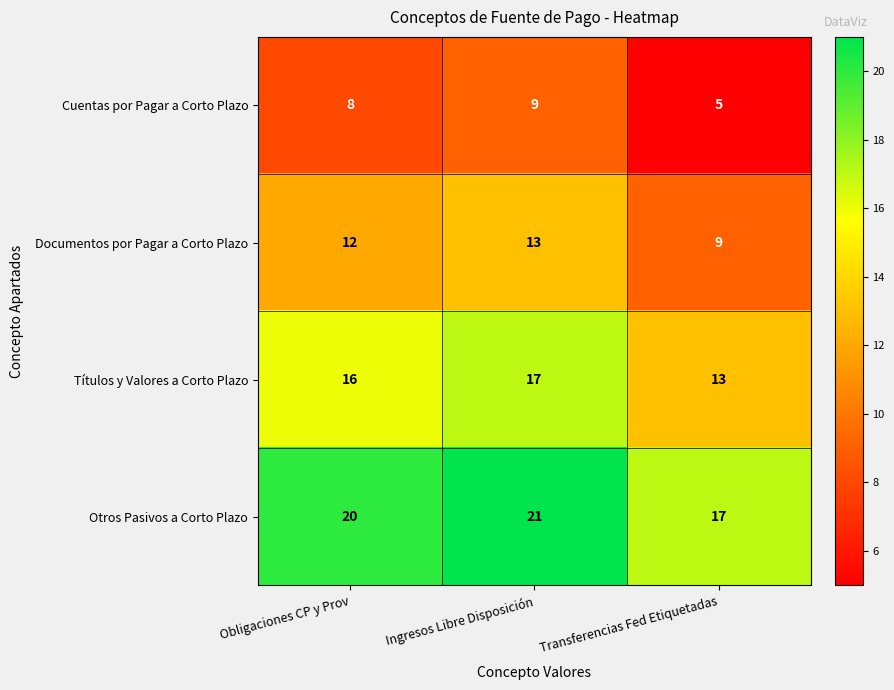

Reading right to left, extract all data points from this chart.

Cuentas por Pagar a Corto Plazo: Transferencias Fed Etiquetadas=5	Ingresos Libre Disposición=9	Obligaciones CP y Prov=8
Documentos por Pagar a Corto Plazo: Transferencias Fed Etiquetadas=9	Ingresos Libre Disposición=13	Obligaciones CP y Prov=12
Títulos y Valores a Corto Plazo: Transferencias Fed Etiquetadas=13	Ingresos Libre Disposición=17	Obligaciones CP y Prov=16
Otros Pasivos a Corto Plazo: Transferencias Fed Etiquetadas=17	Ingresos Libre Disposición=21	Obligaciones CP y Prov=20